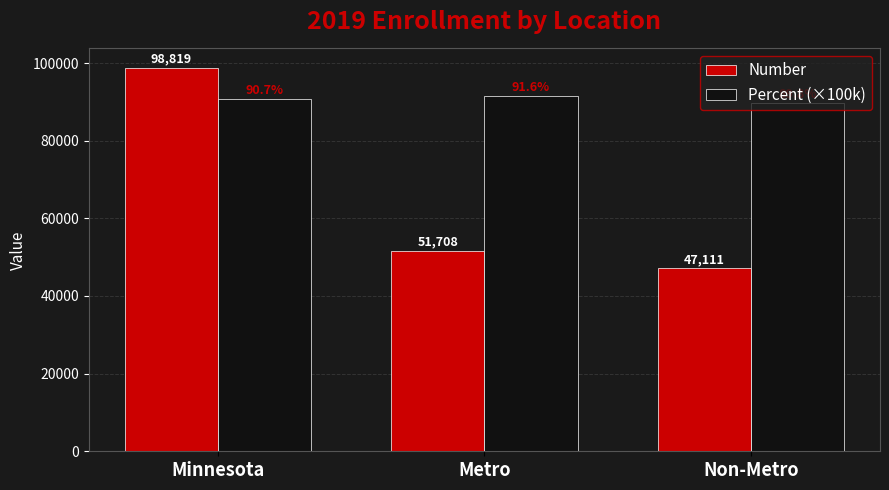

Read the Percent (×100k) value at Metro, to the nearest 50.

91600